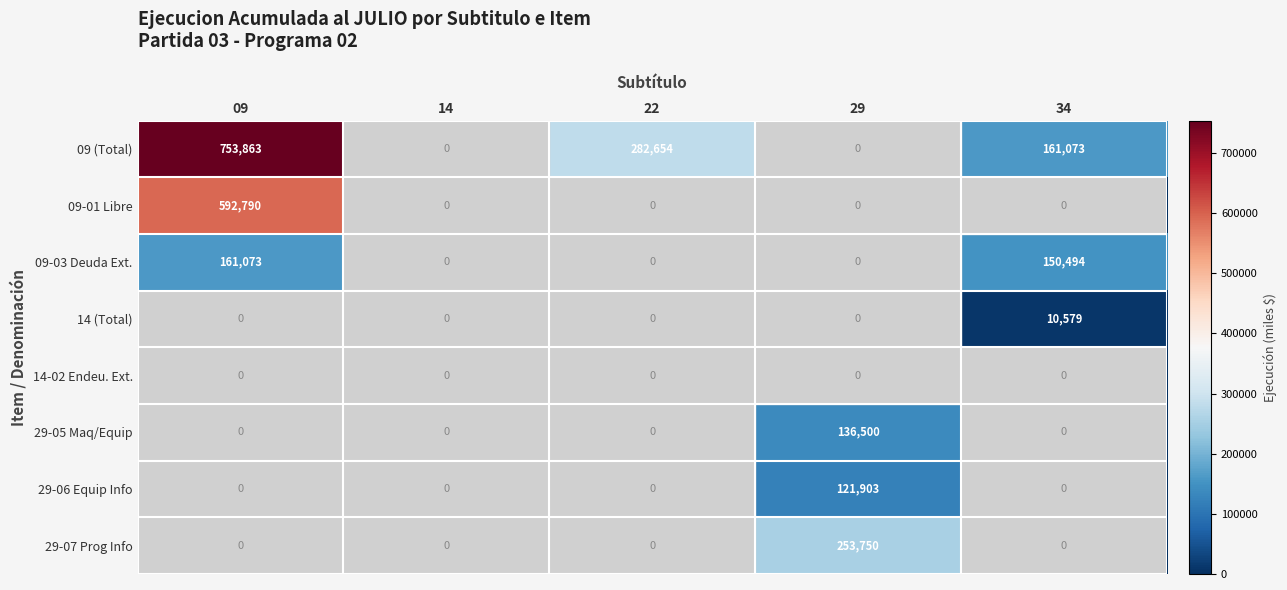

Between 22 and 29, which series saw the biggest shift?

09 (Total)